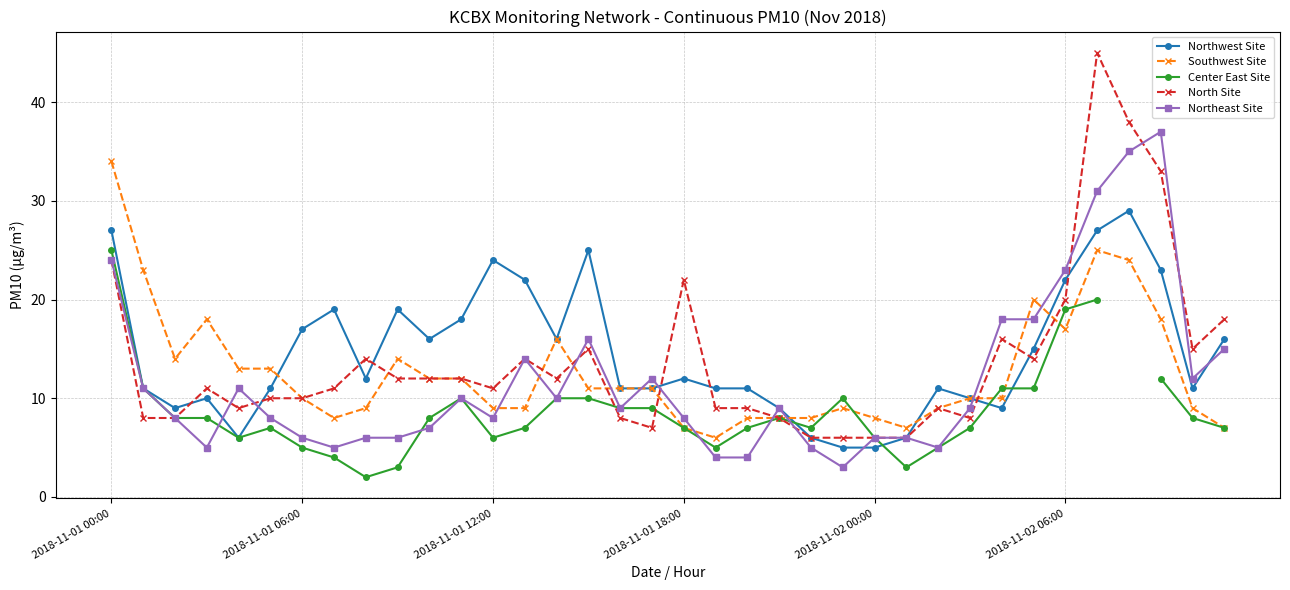

Between 17 and 27, which series saw the biggest shift?

Northeast Site